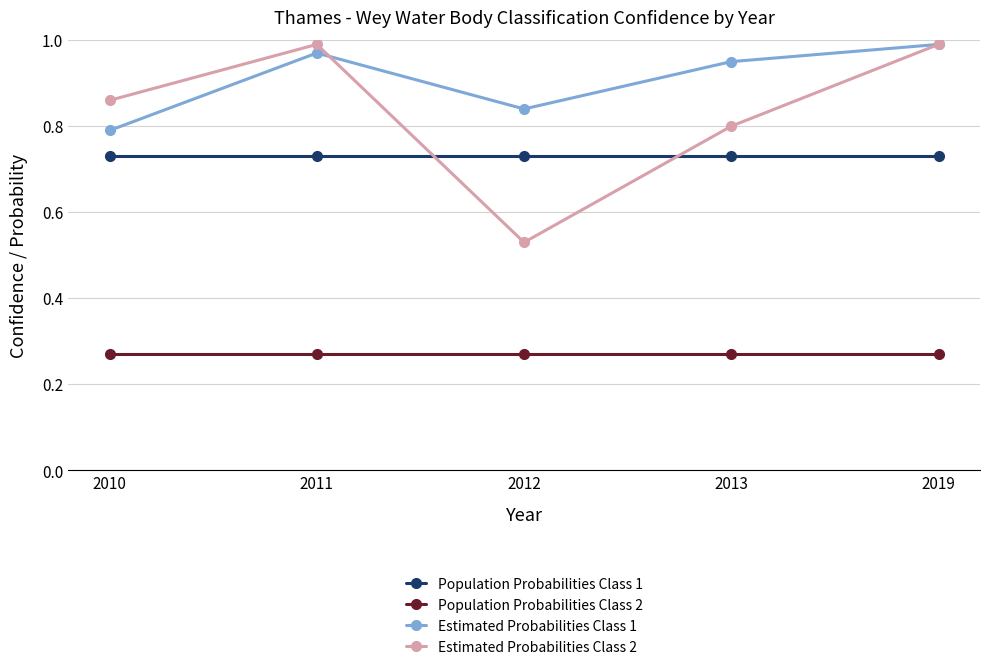

Which series changed the most between 2010 and 2019?

Estimated Probabilities Class 1